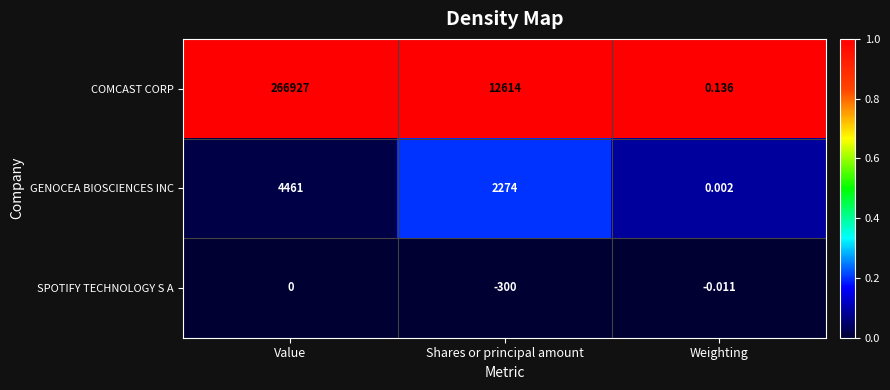

Rank the series by their maximum value, from highest to lowest.

COMCAST CORP, GENOCEA BIOSCIENCES INC, SPOTIFY TECHNOLOGY S A